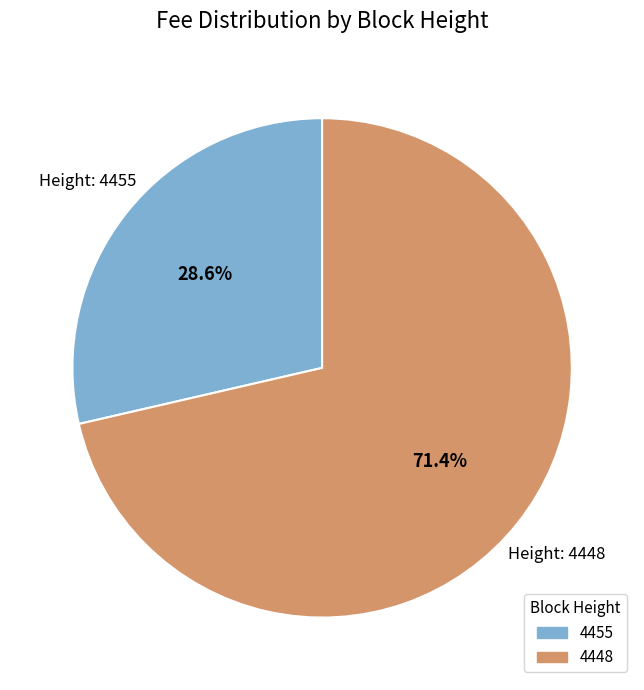

To the nearest percent, what is the difference between the largest and smallest slice percentages?

43%